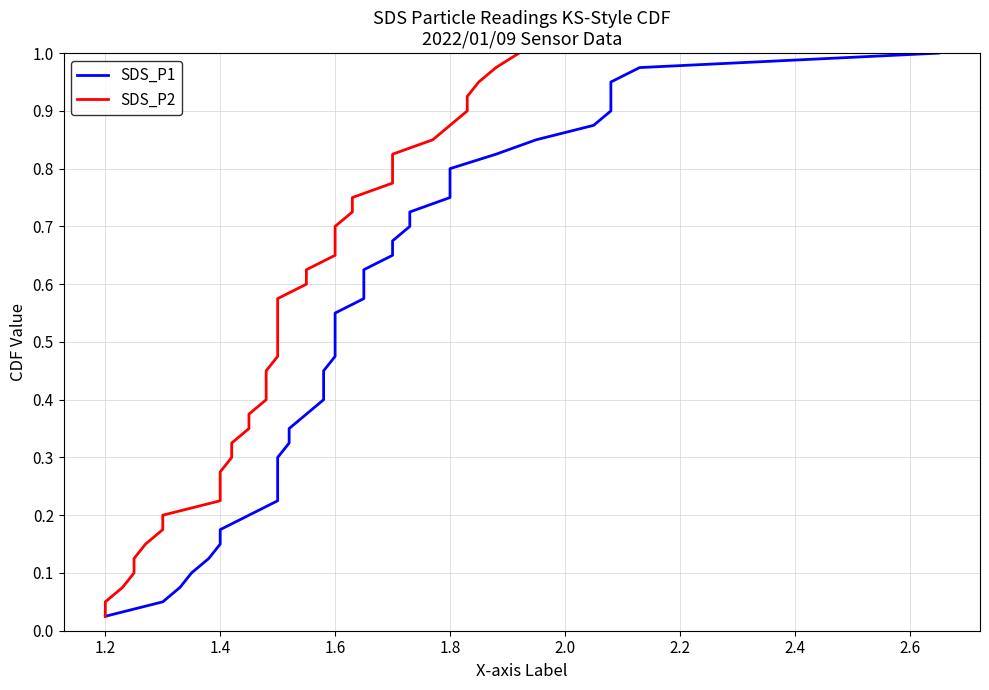

What is the value of the SDS_P1 point at the 2nd from the left?

0.1